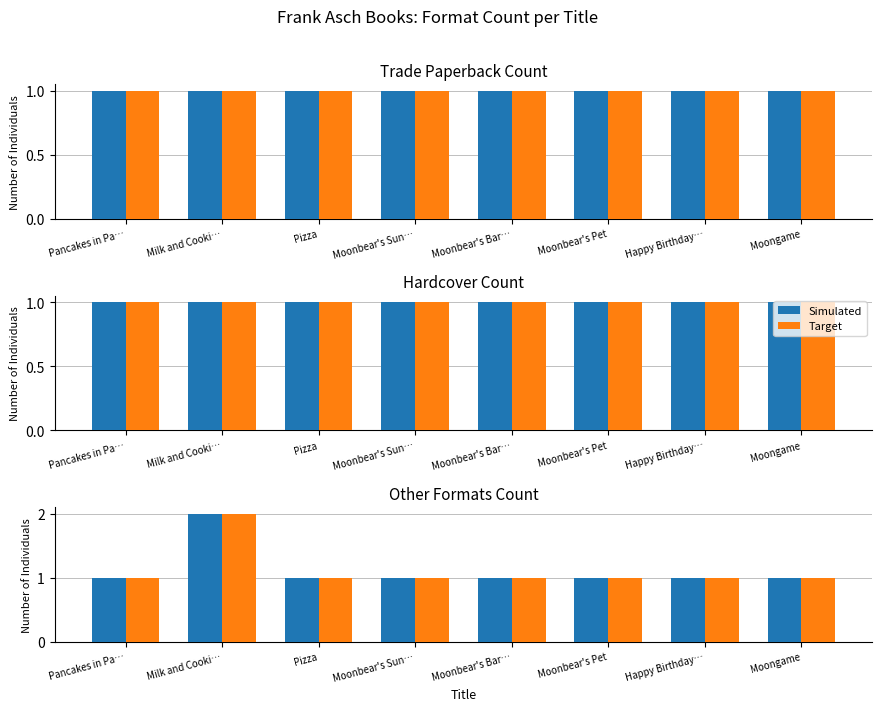

List the labels in order of Target value, largest first.

Milk and Cooki…, Pancakes in Pa…, Pizza, Moonbear's Sun…, Moonbear's Bar…, Moonbear's Pet, Happy Birthday…, Moongame